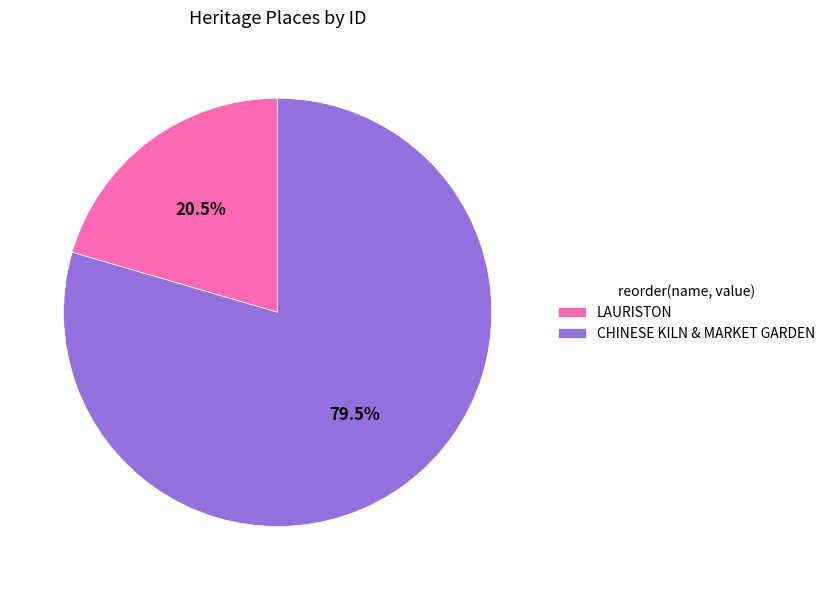

What portion of the pie excludes LAURISTON?

79.5%